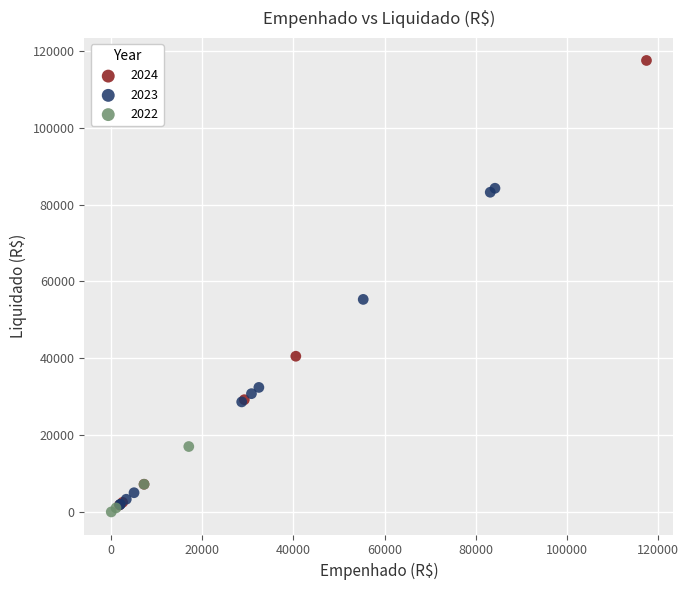

What are all the series names shown in the legend?

2024, 2023, 2022